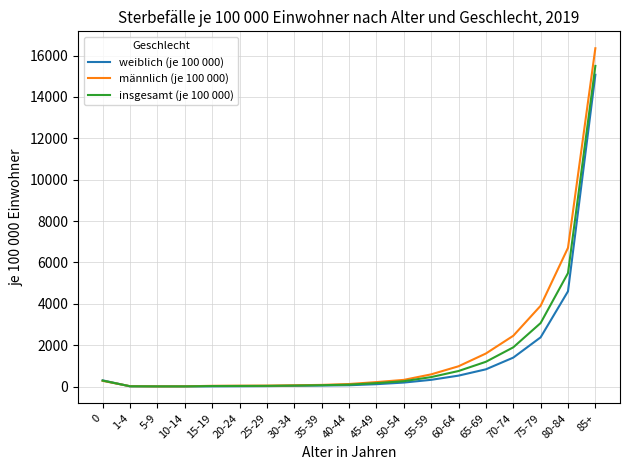

Which label corresponds to the largest value in the chart?

85+